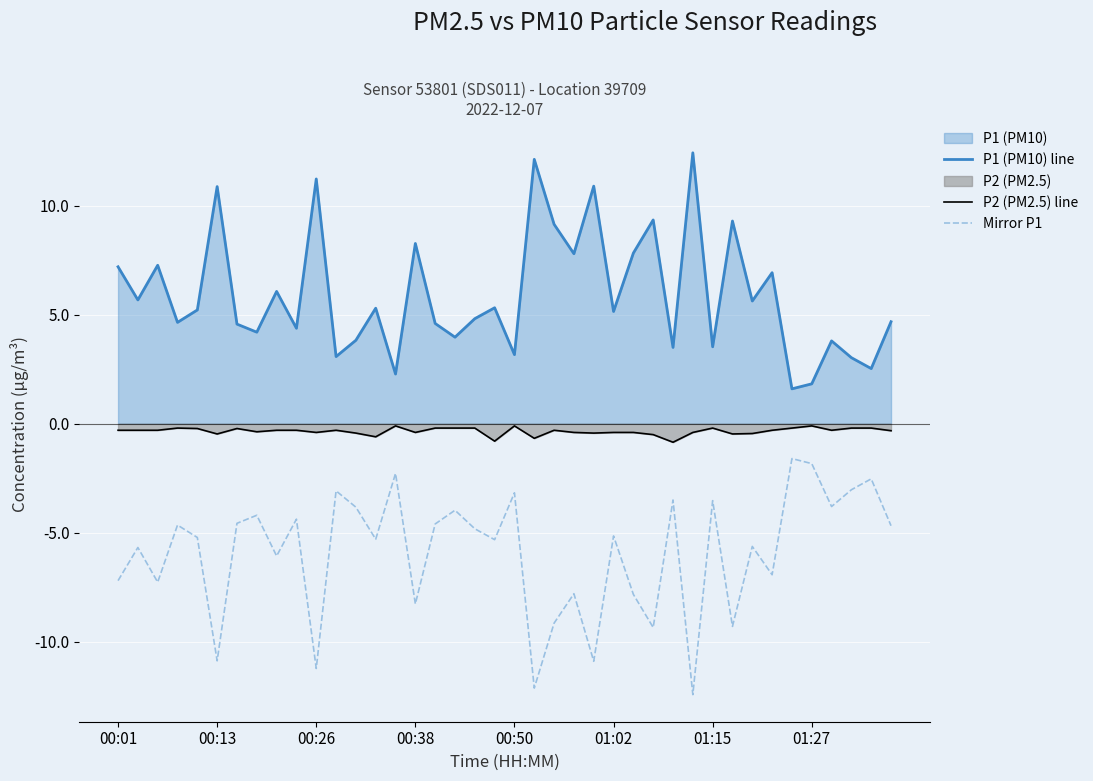

What is the smallest value displayed?

-12.4